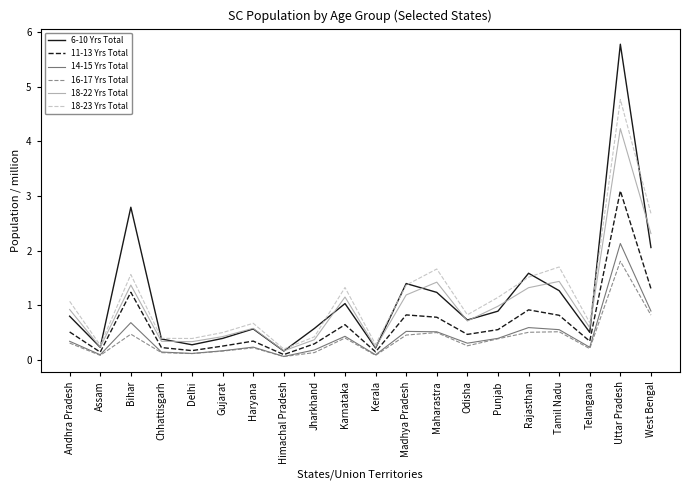

At how many categories does at least one series exceed 3?

1